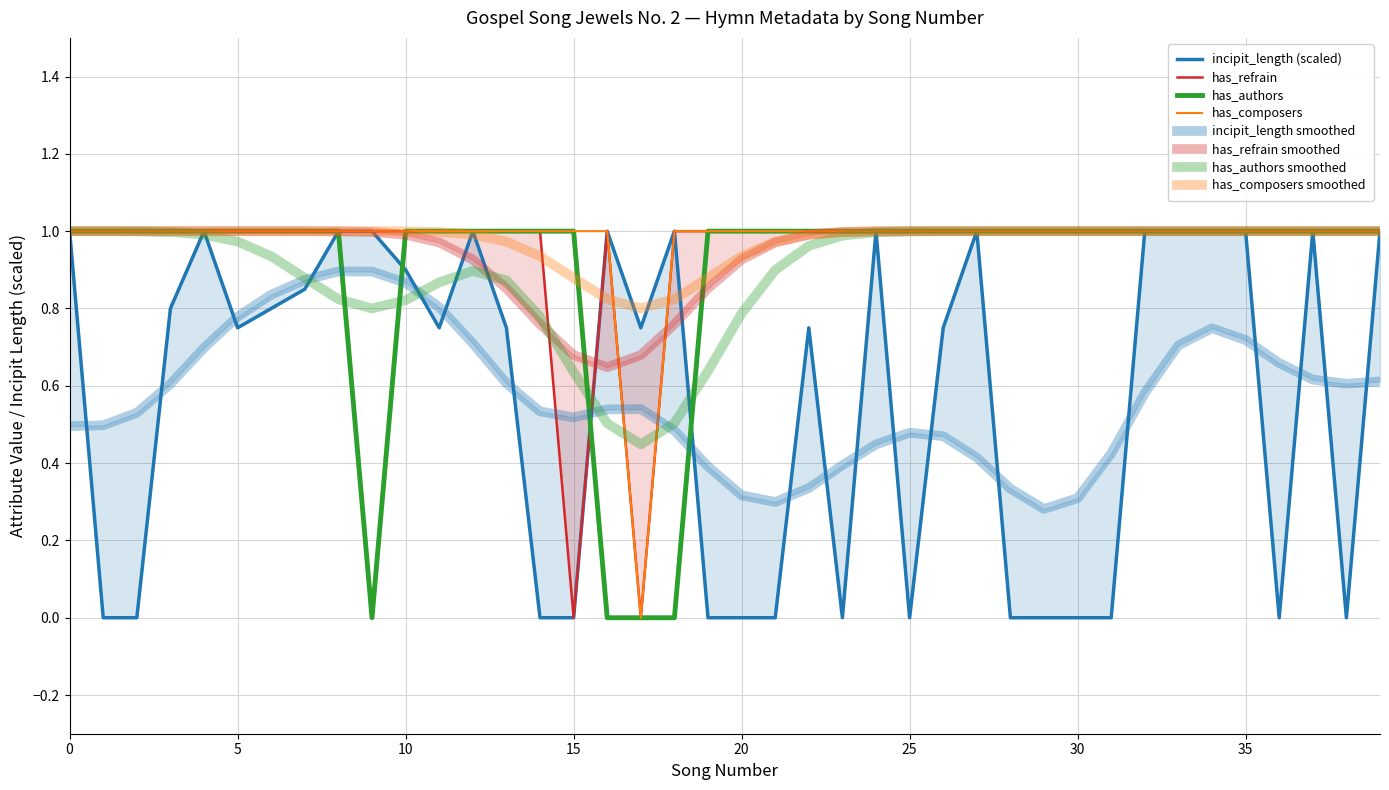

At which category does has_refrain reach its first local peak?

16